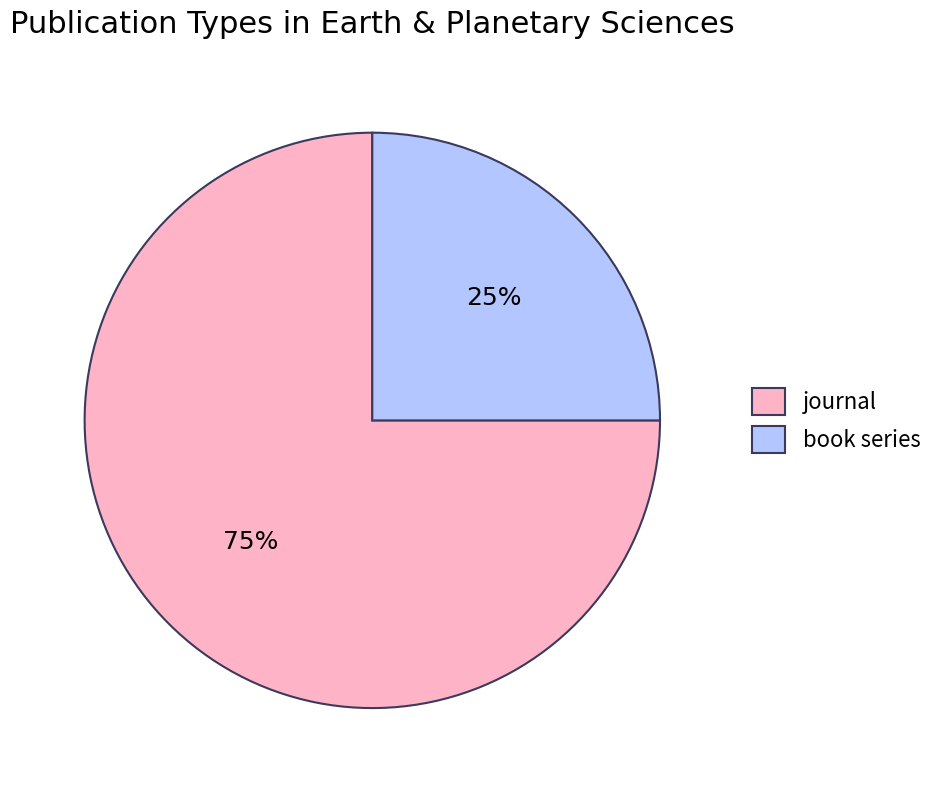

Is it true that book series is 36% of the pie?

False